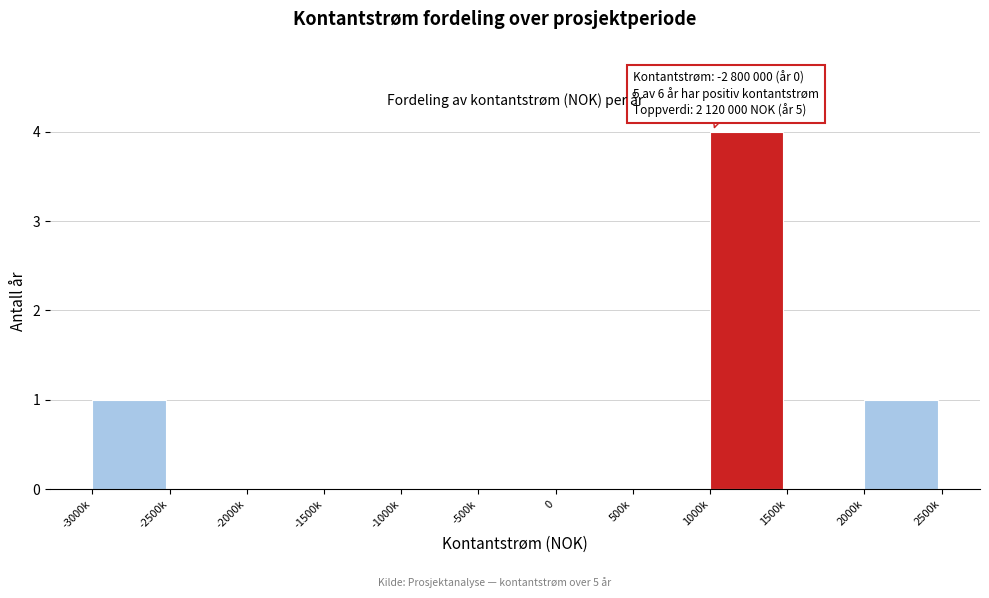

Reading left to right, list all the values displayed in this chart.

-3000k=1	-2500k=0	-2000k=0	-1500k=0	-1000k=0	-500k=0	0=0	500k=0	1000k=4	1500k=0	2000k=1